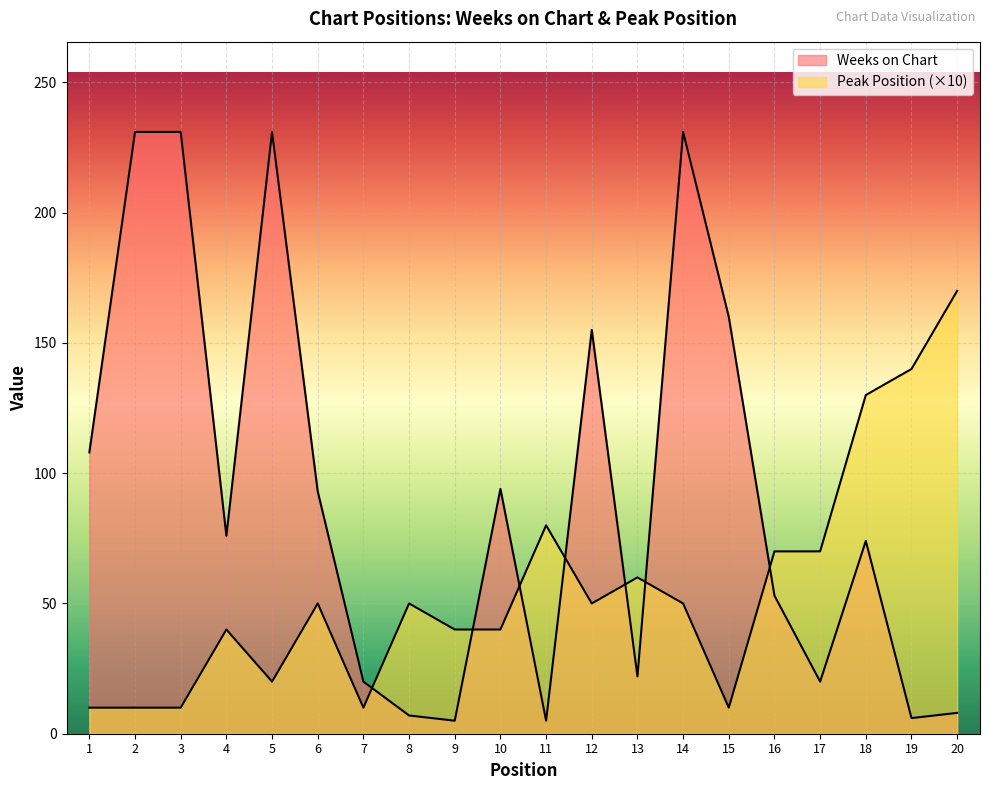

What is the difference between the maximum and minimum values in the Weeks on Chart series?

226